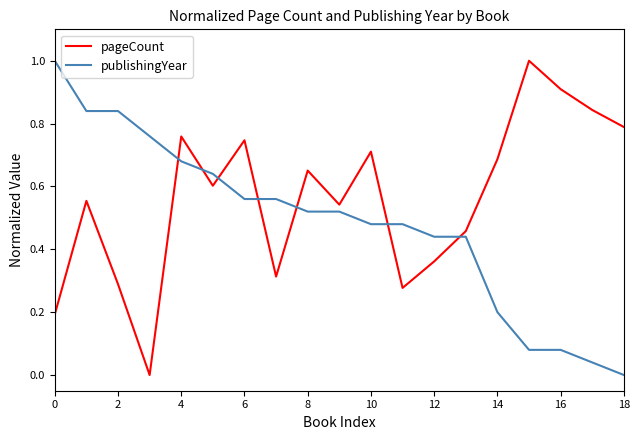

How many values in the publishingYear series exceed 0?

18